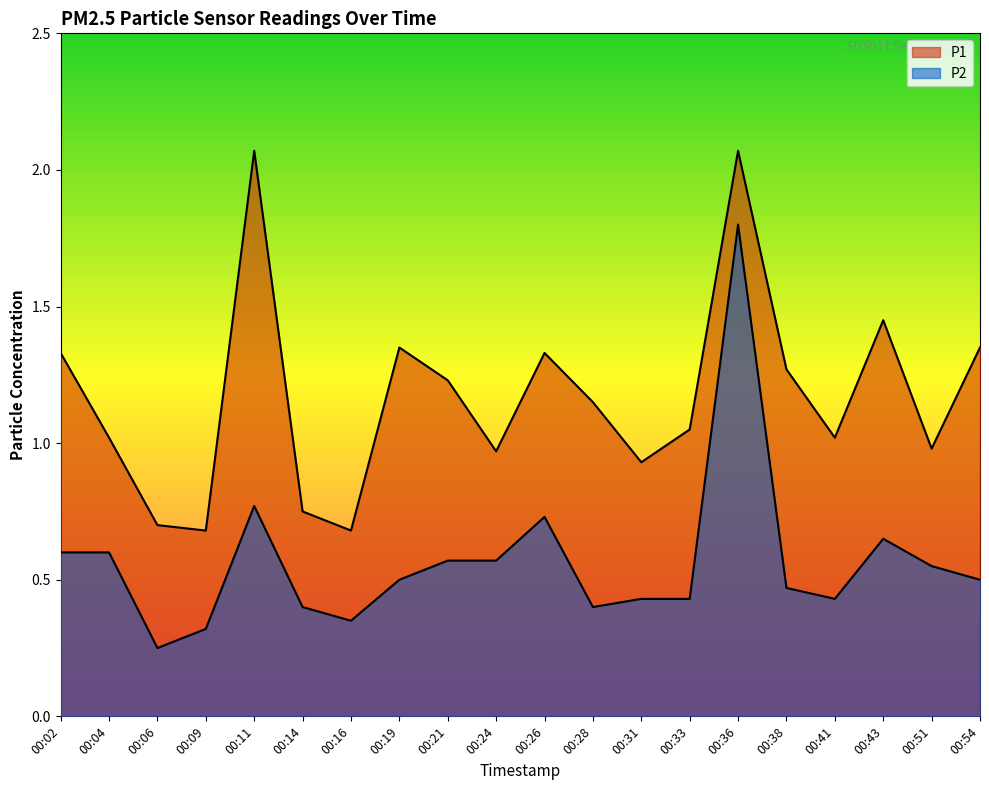

What is the maximum value shown in the chart?

2.1